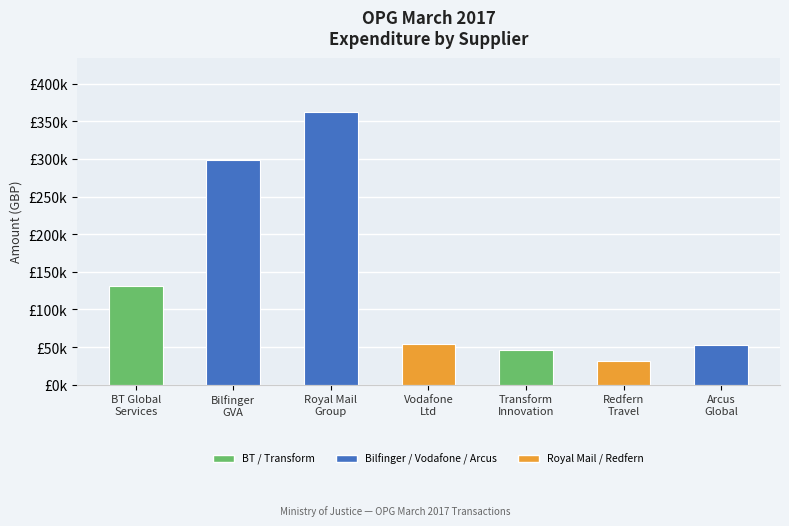

What is the sum of all values?

974902.4